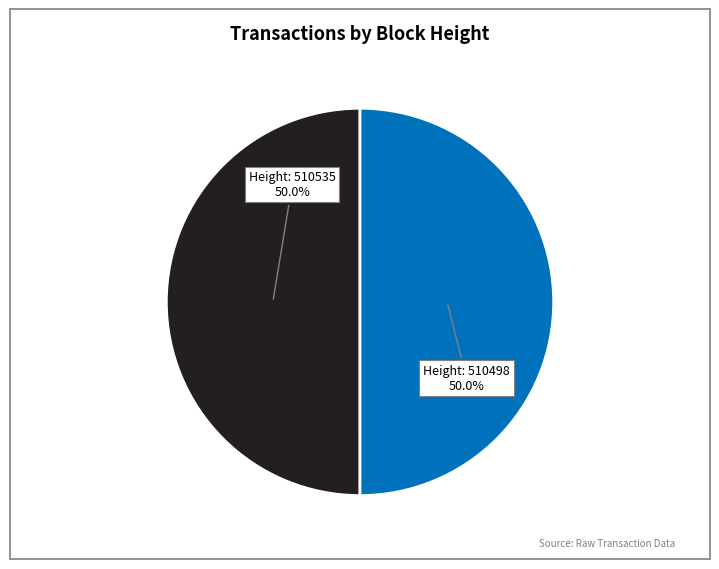

Rank the categories by value from highest to lowest.

510535, 510498